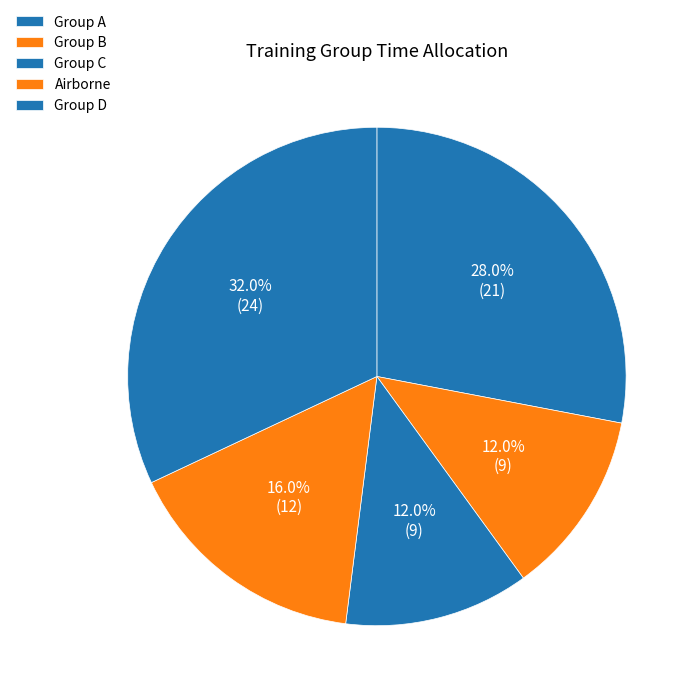

What percentage is NOT represented by Airborne?

84.0%